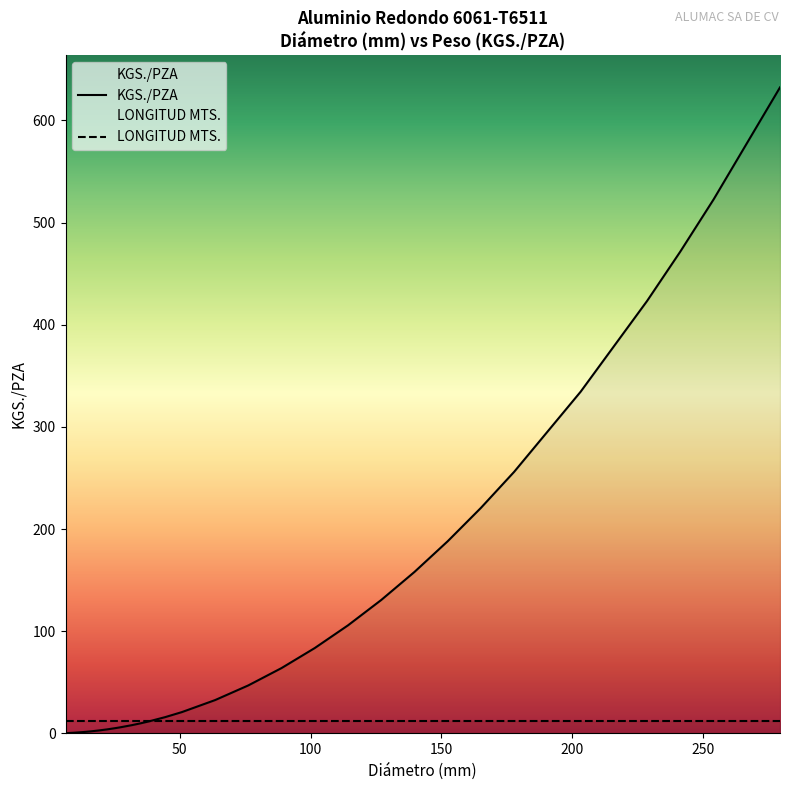

How many data points are less than 32?

15